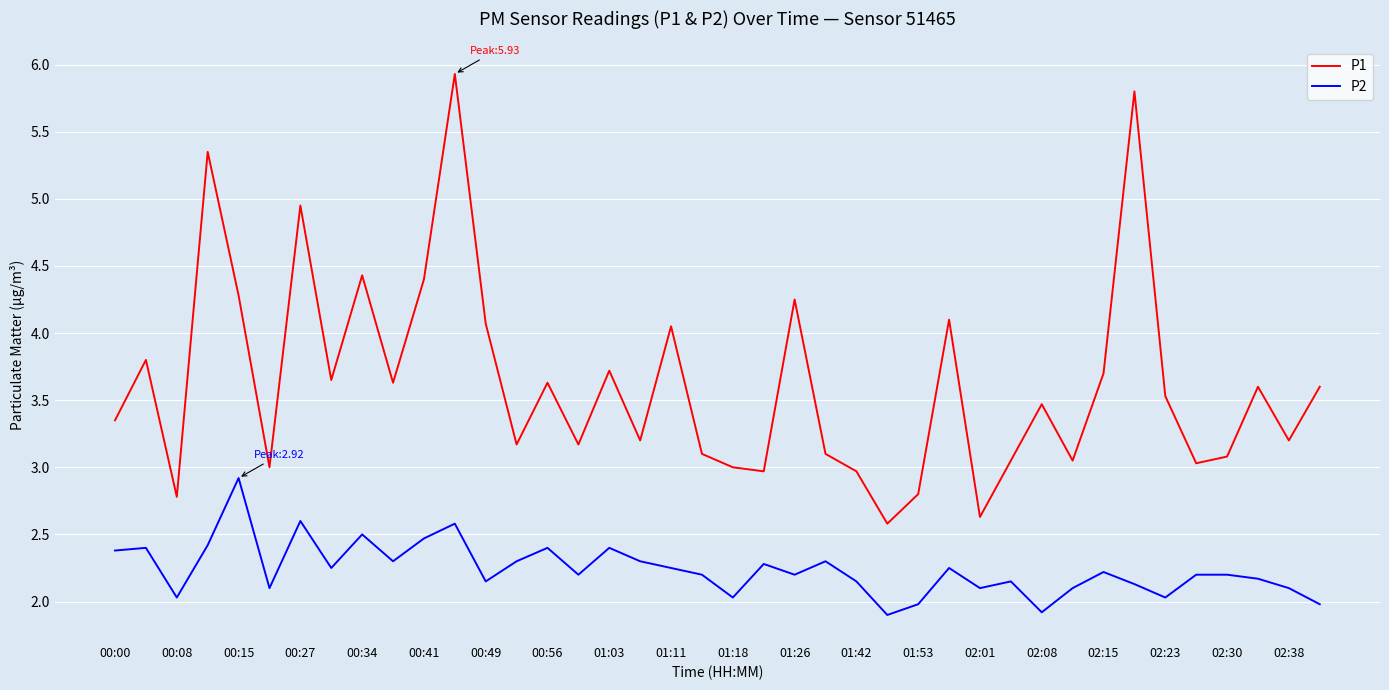

What is the greatest value displayed?

5.9